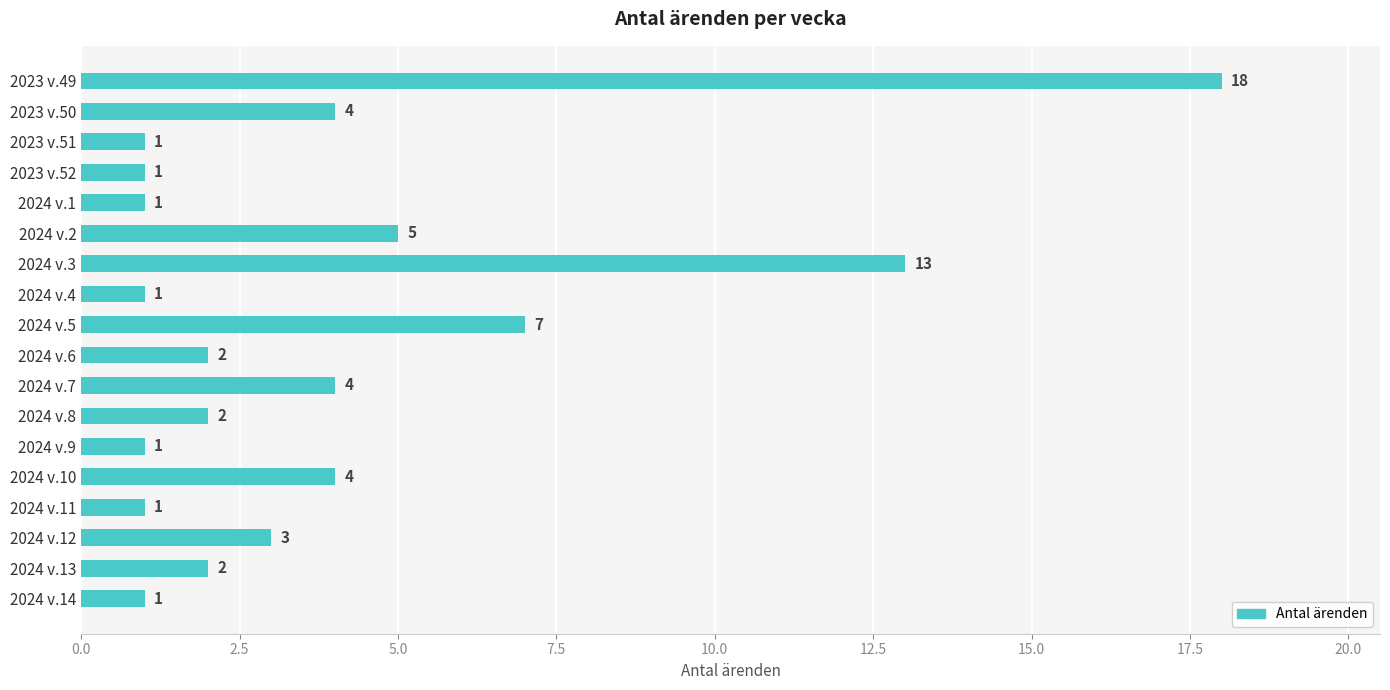

What is the ratio of the value at 2024 v.7 to the value at 2024 v.12?

1.3